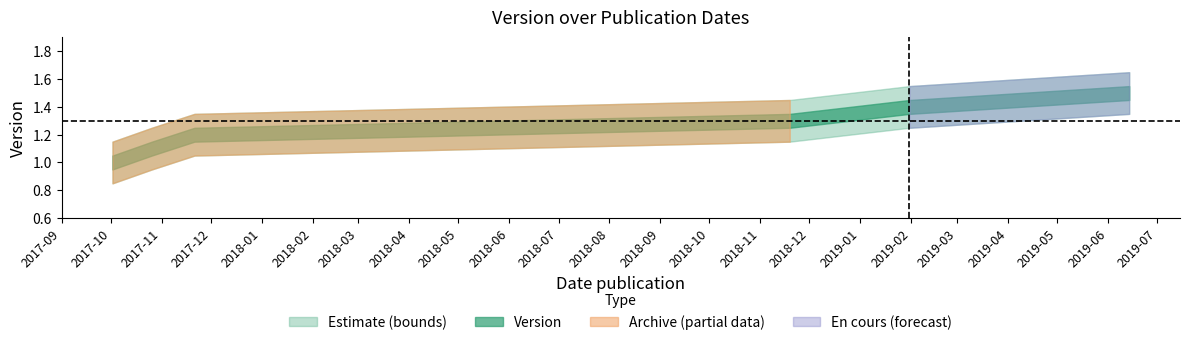

At which label is Version_lower closest to 1?

2017-10-26